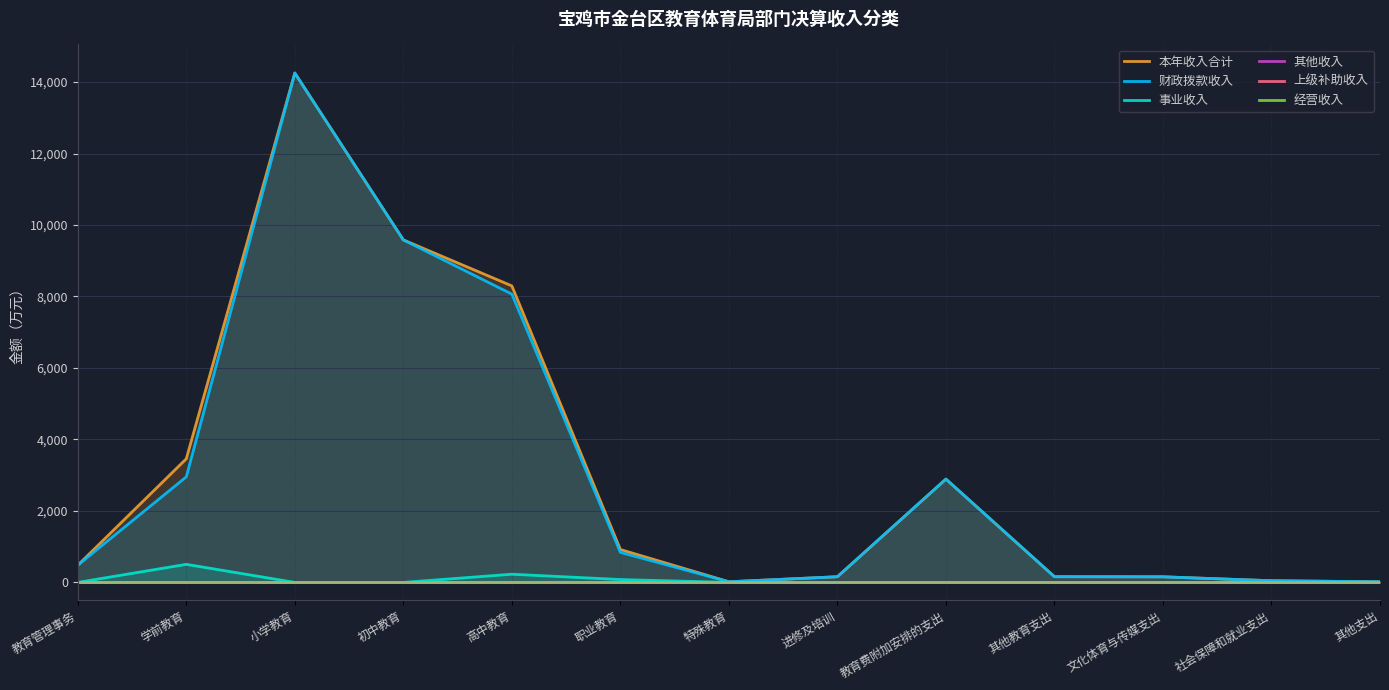

How many categories are shown in the chart?

13